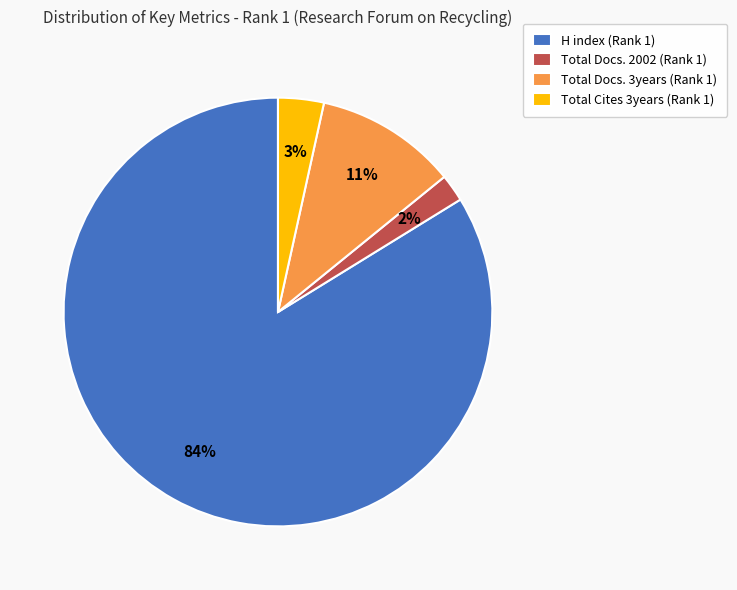

Which category has the smallest portion of the pie?

Total Docs. 2002 (Rank 1)